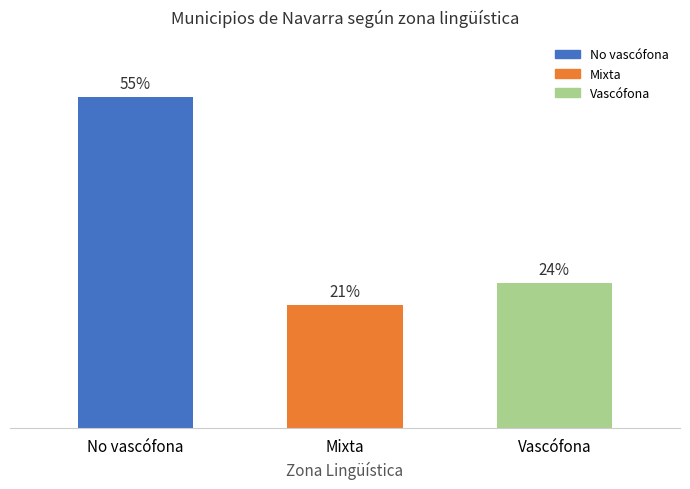

Are the bars grouped side by side (vs. stacked)?

No